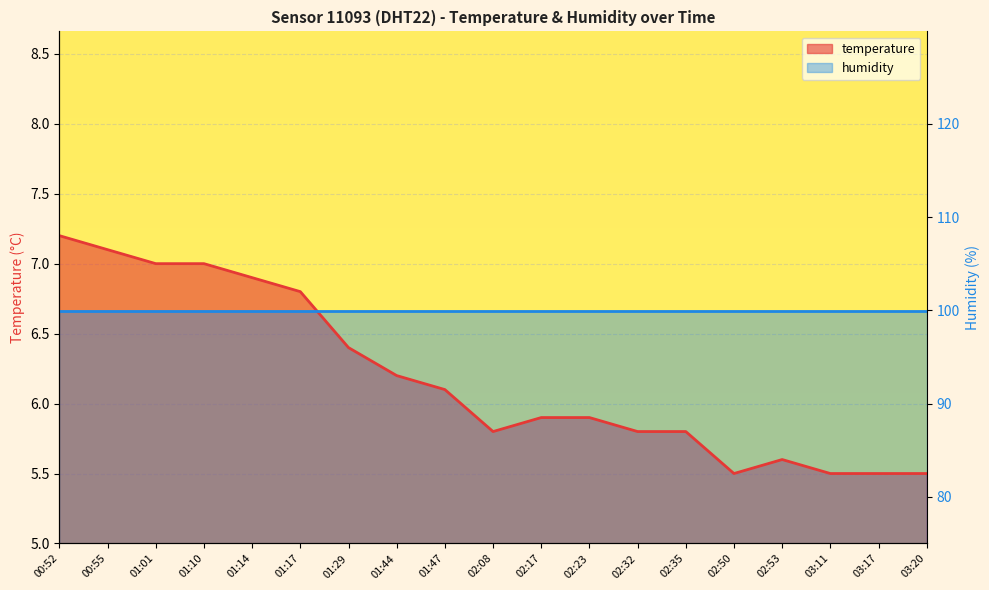

At which category does the data reach its first local peak?

02:53